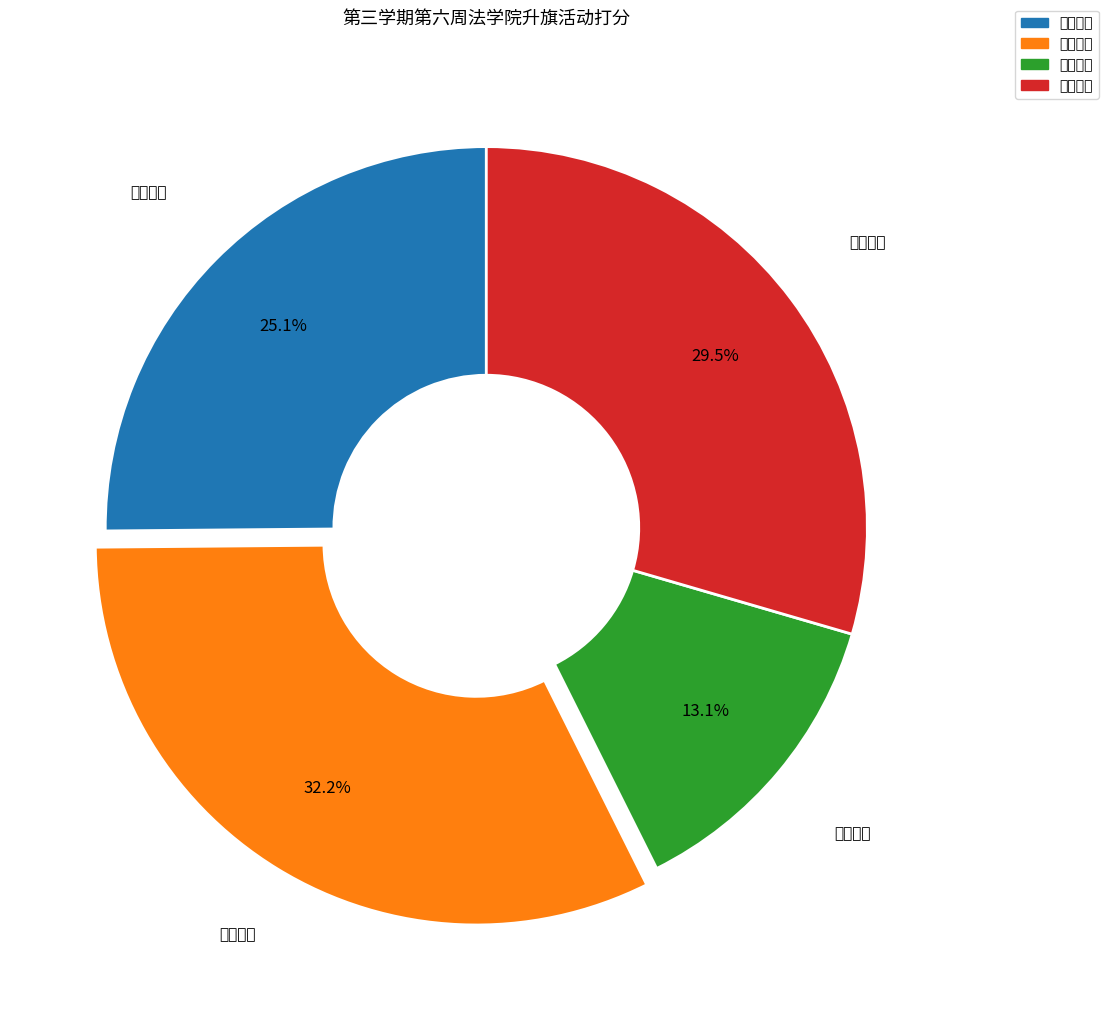

Does 组织严密 account for over 50% of the chart?

No